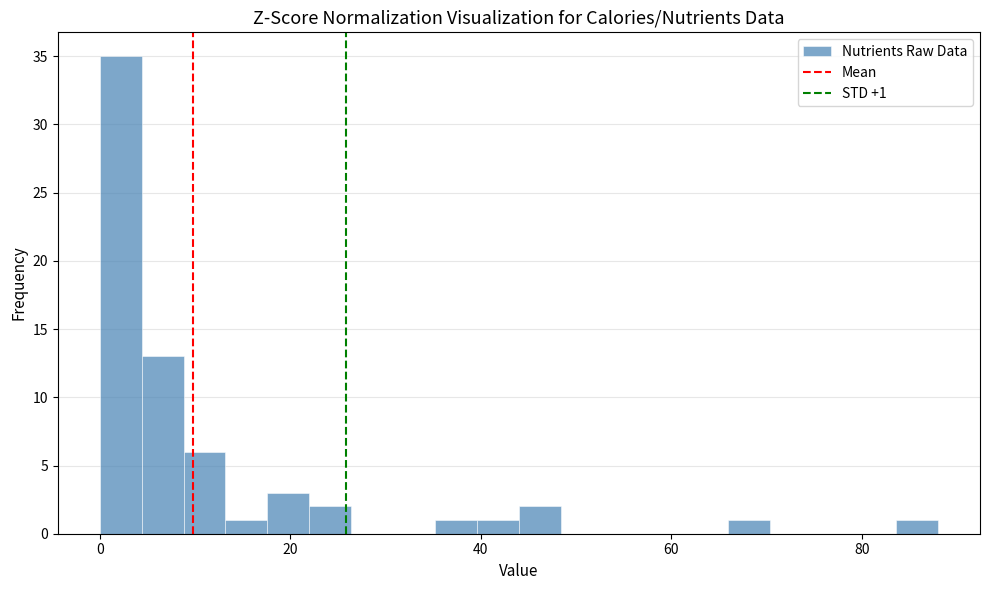

Around what value on the x-axis is the tallest bar? Give the approximate position of its centre, as read against the axis.

2